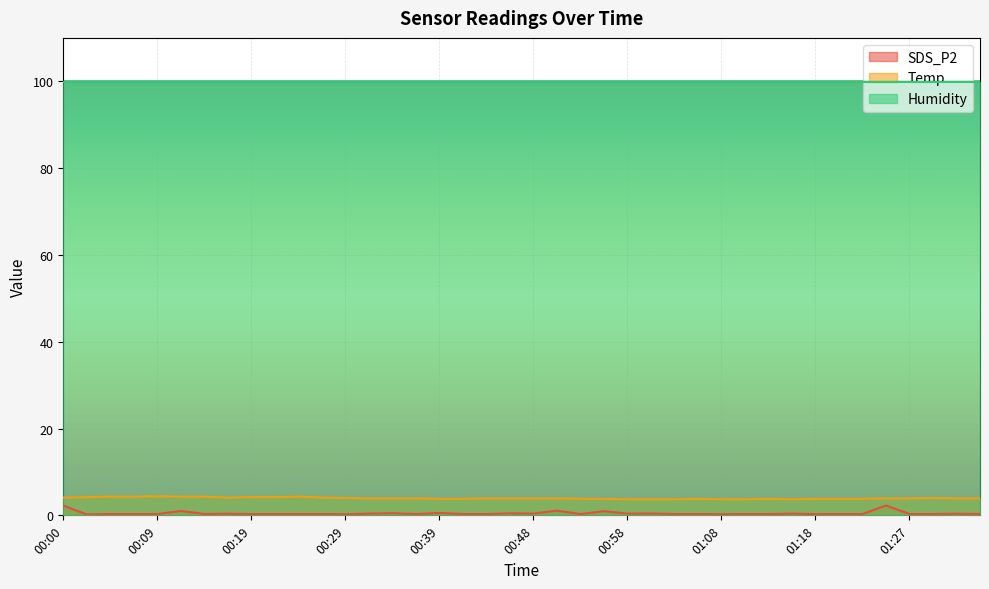

At how many categories does at least one series exceed 2?

40